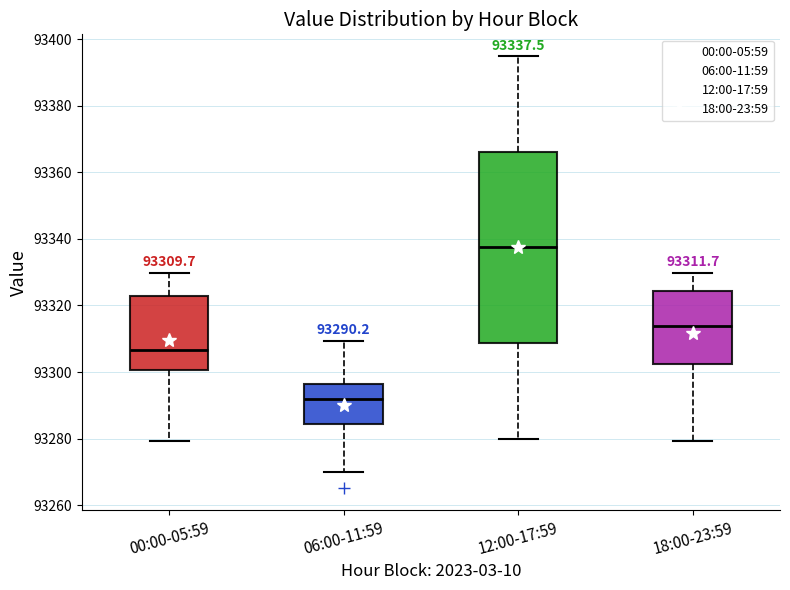

Which box's median line is the lowest?

06:00-11:59